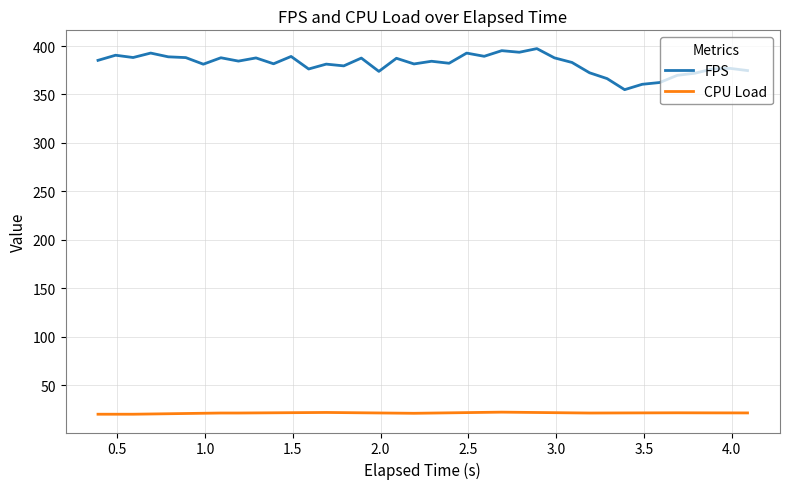

Which series has the largest total across all categories?

FPS